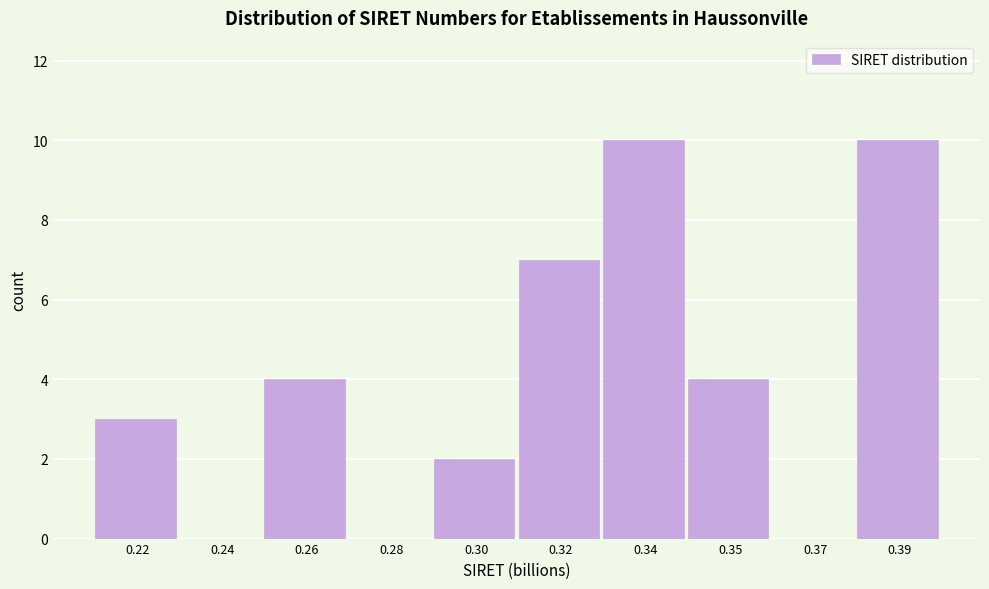

Reading left to right, what are all the values shown in this chart?

0.22=3	0.24=0	0.26=4	0.28=0	0.30=2	0.32=7	0.34=10	0.35=4	0.37=0	0.39=10